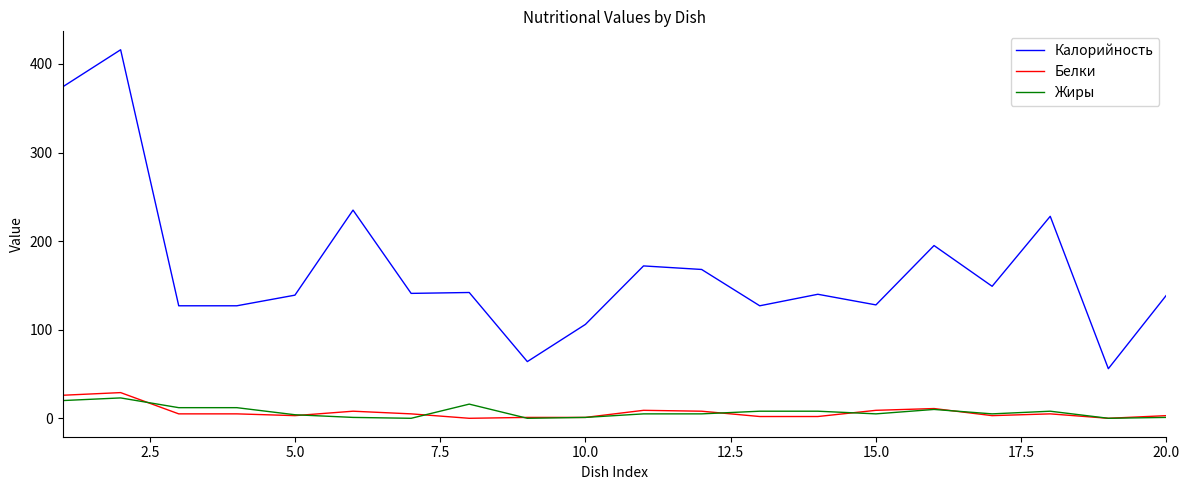

Which series has the largest range (max minus min)?

Калорийность